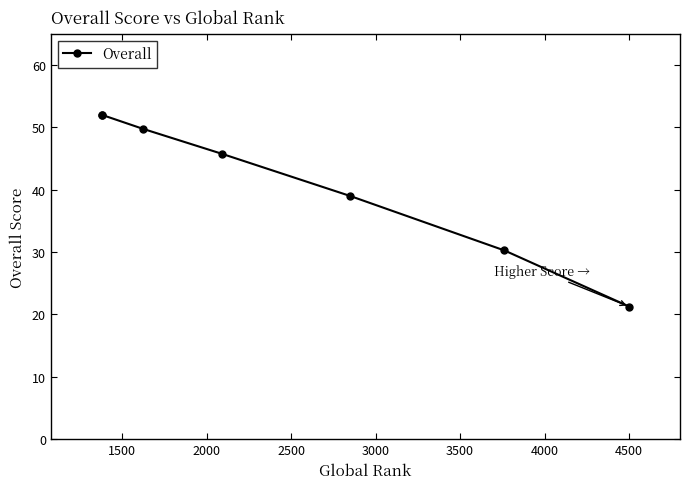

What is the sum of the values at 3000 and 3500?

69.2